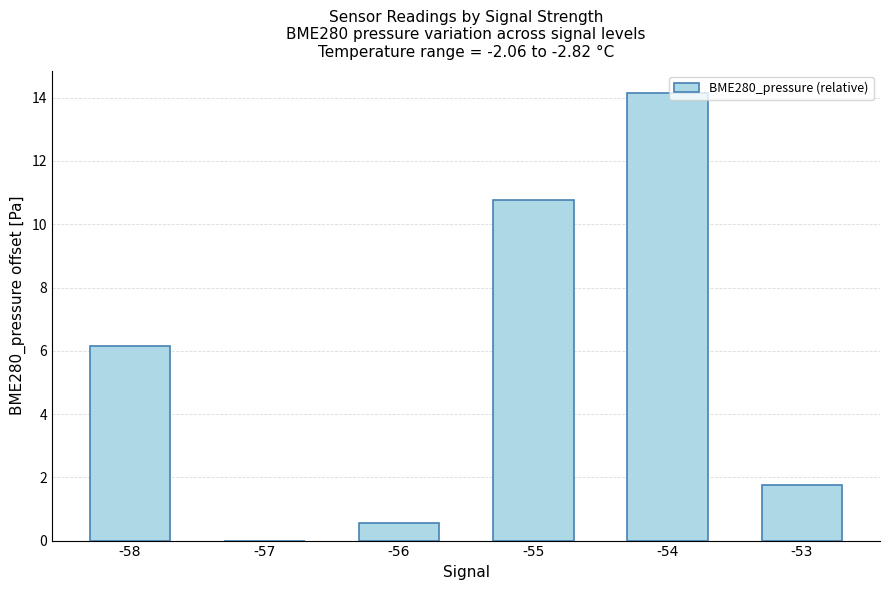

What is the average value?

5.6